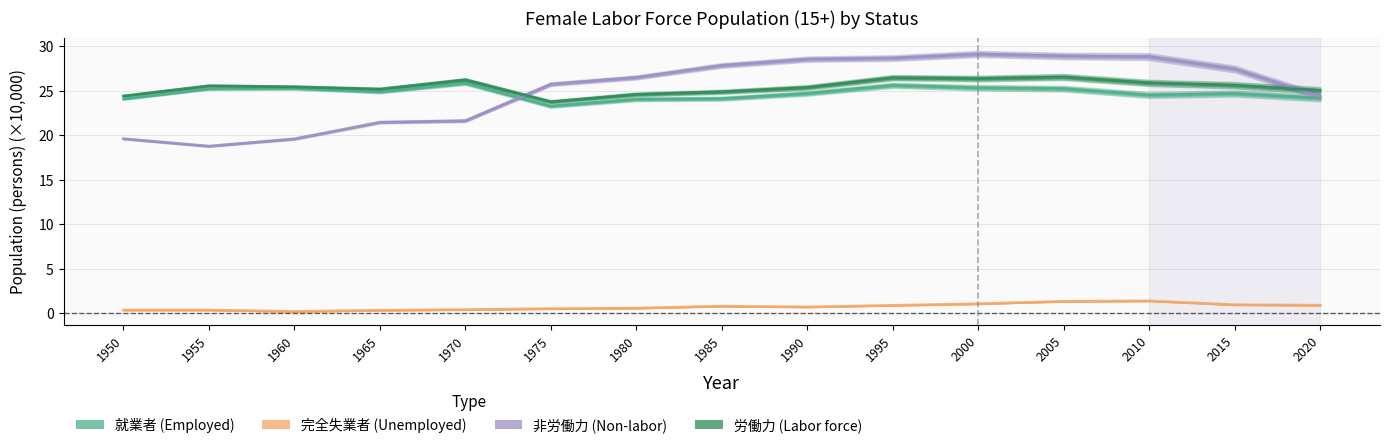

At which label does 完全失業者 reach its peak?

2010